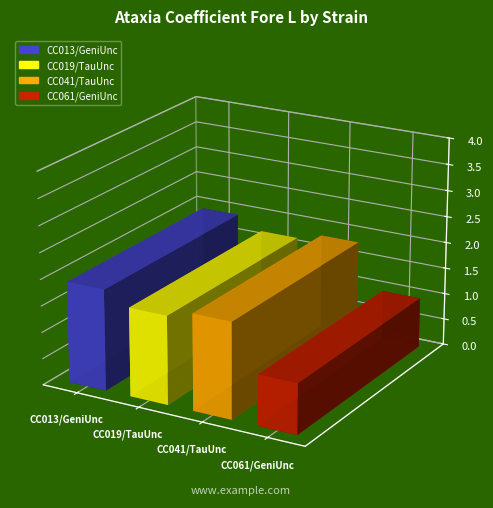

True or false: the data shows 2.4 at CC041/TauUnc.

False